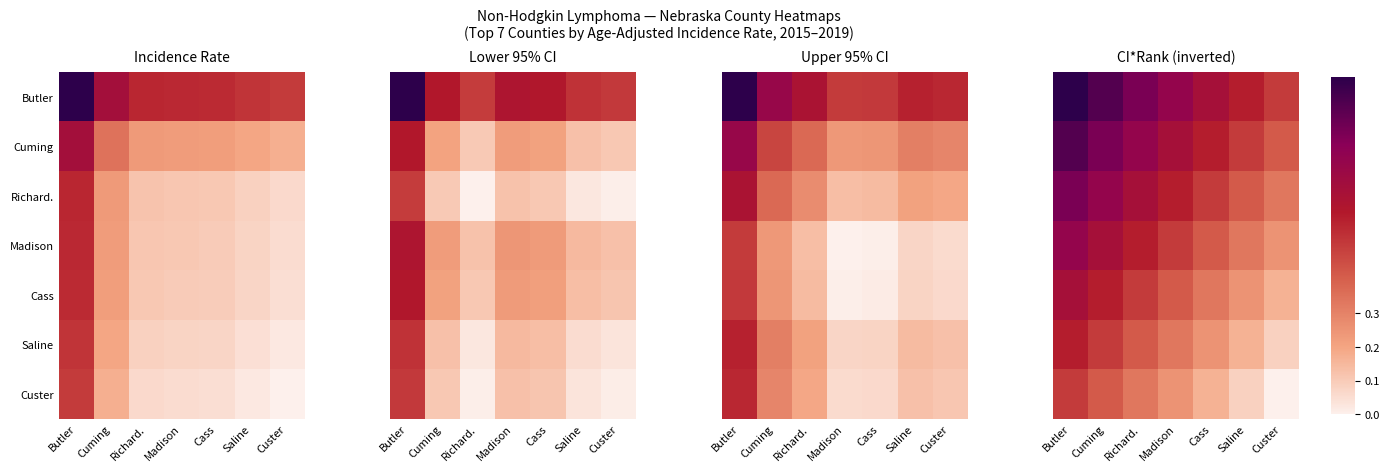

What value does the Custer series have at Madison?

0.2